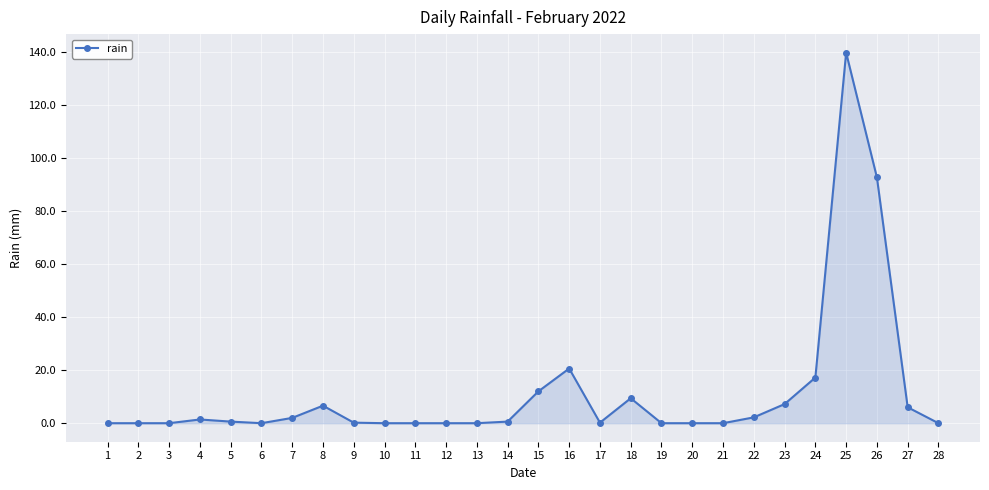

Does the chart have visible grid lines?

Yes